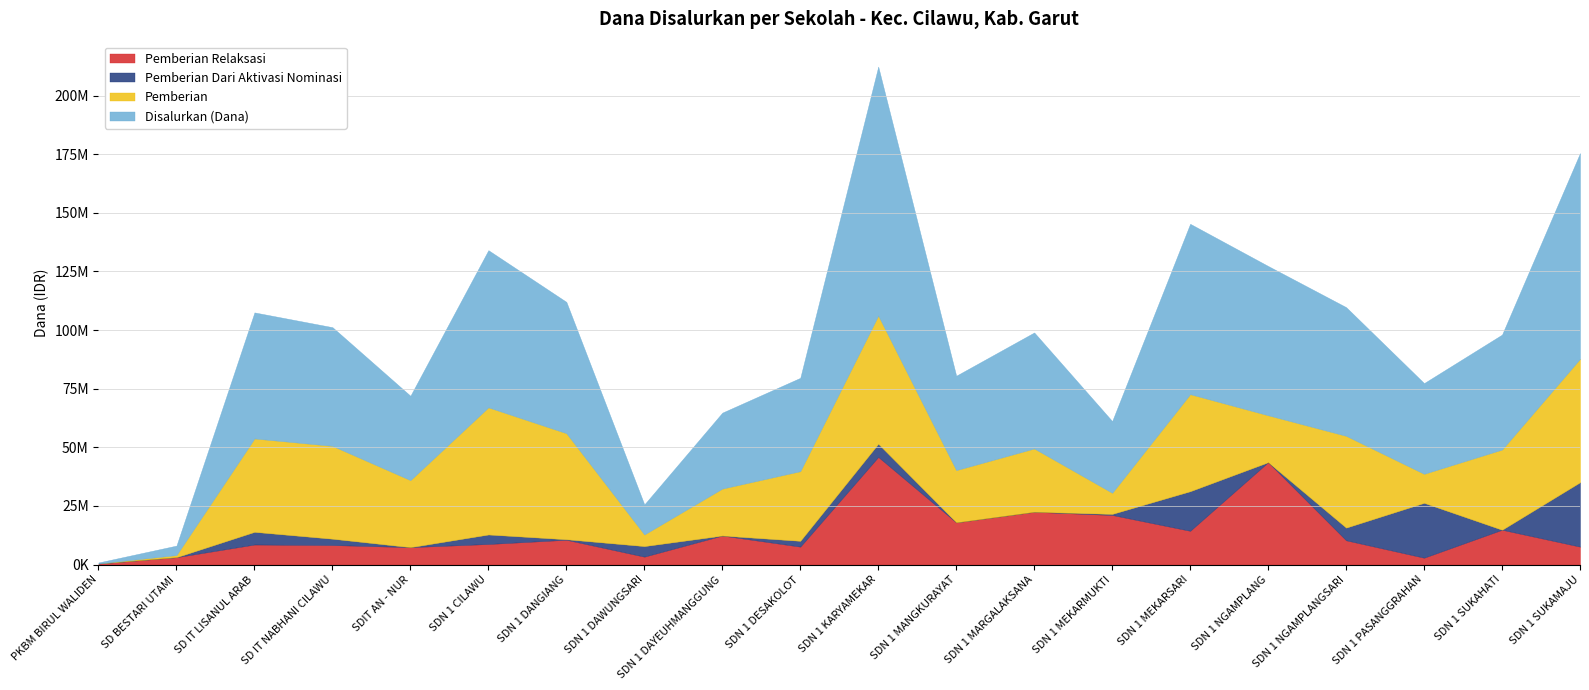

What is the difference between the maximum and minimum values in the Disalurkan (Dana) series?

105750000